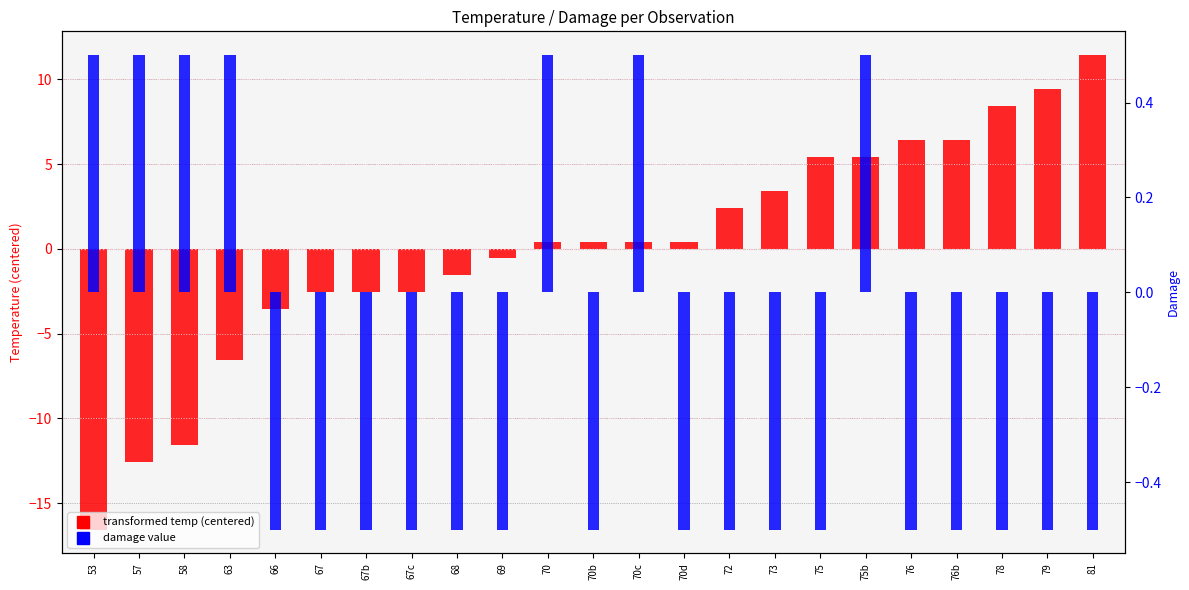

Are the bars horizontal?

No